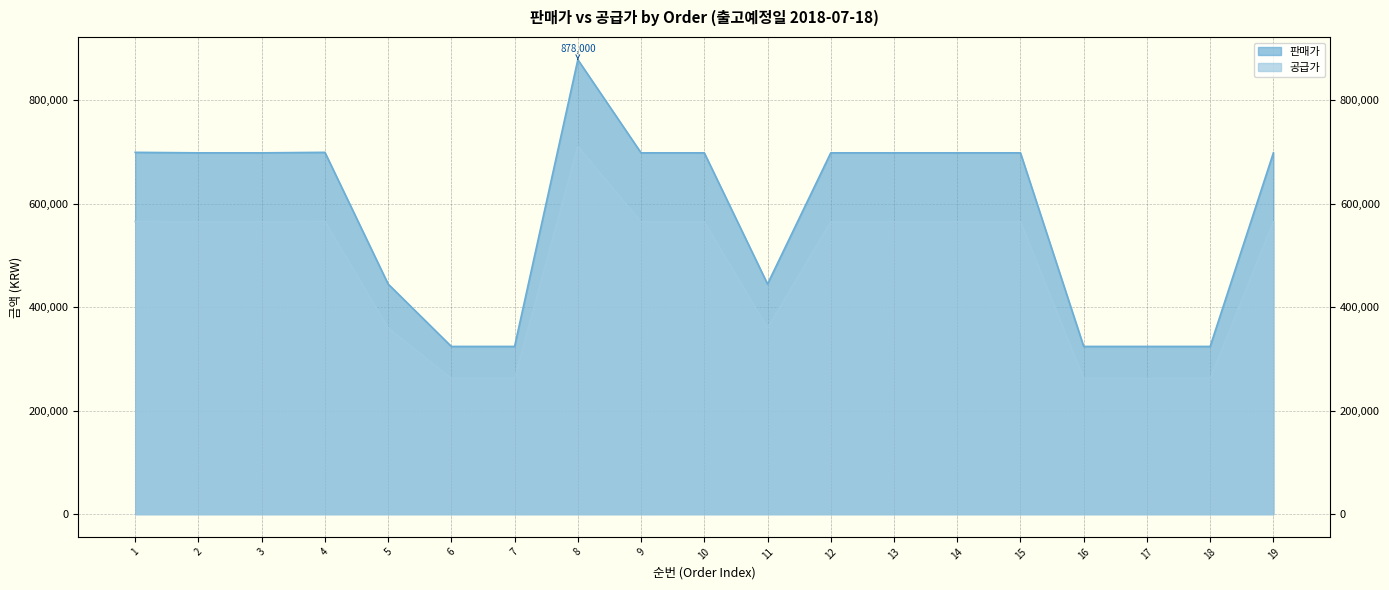

How many data points in 판매가 are less than 698000?

7